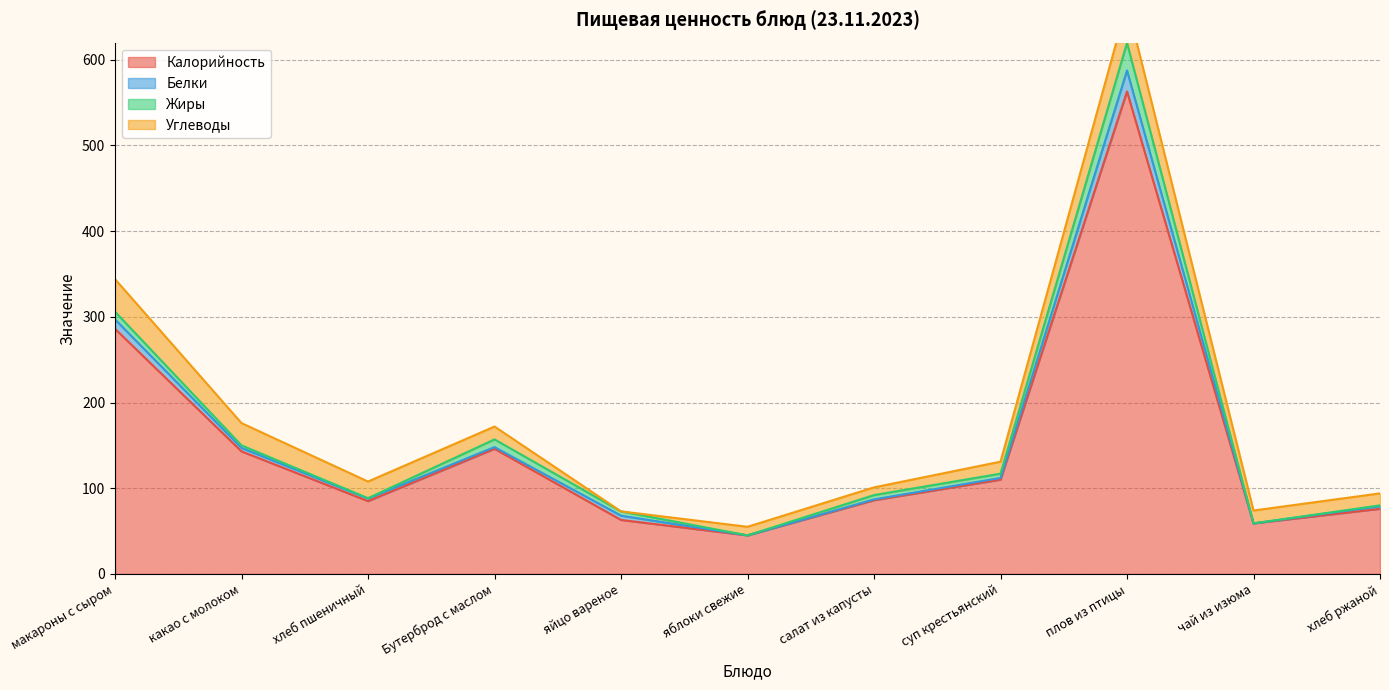

What is the difference between the maximum and minimum values in the Калорийность series?

518